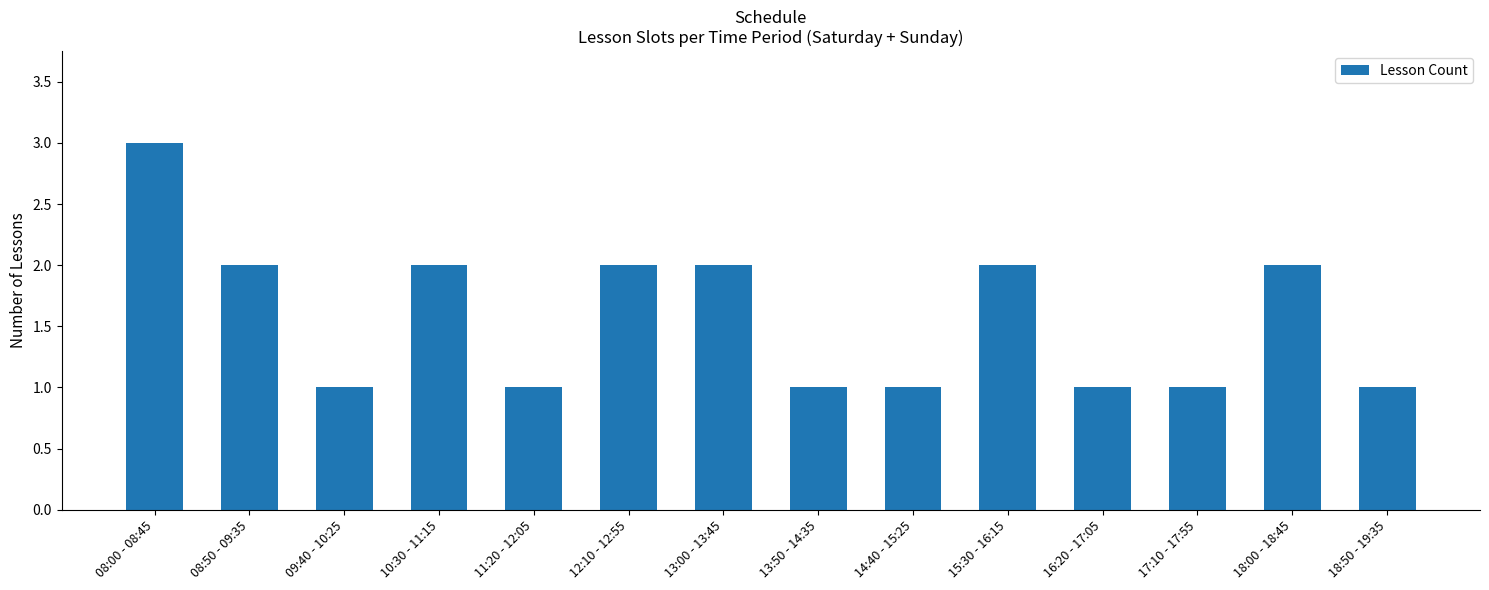

What is the sum of all values?

22